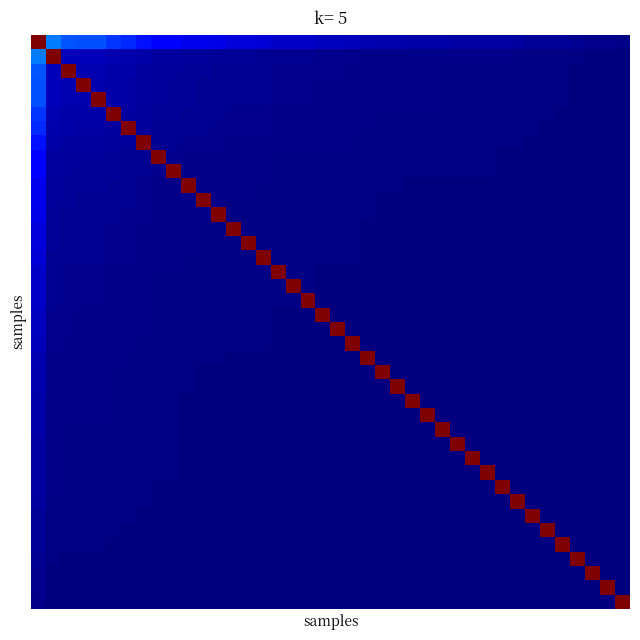

How many data points does each series have?

40